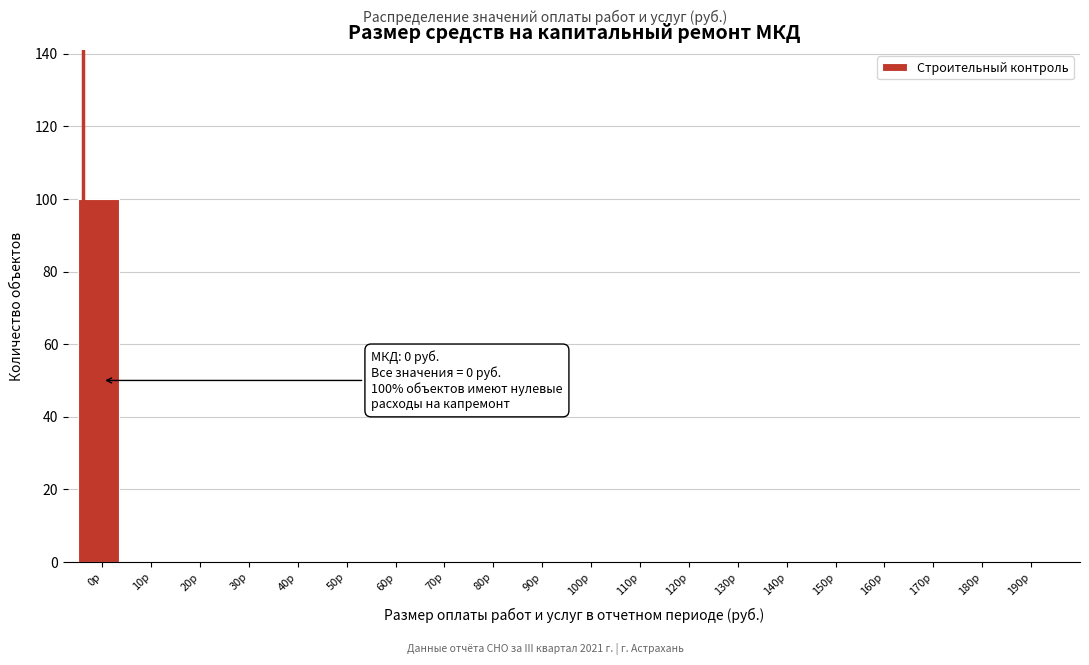

Reading left to right, transcribe all the data shown in this chart.

0р=100	10р=0	20р=0	30р=0	40р=0	50р=0	60р=0	70р=0	80р=0	90р=0	100р=0	110р=0	120р=0	130р=0	140р=0	150р=0	160р=0	170р=0	180р=0	190р=0